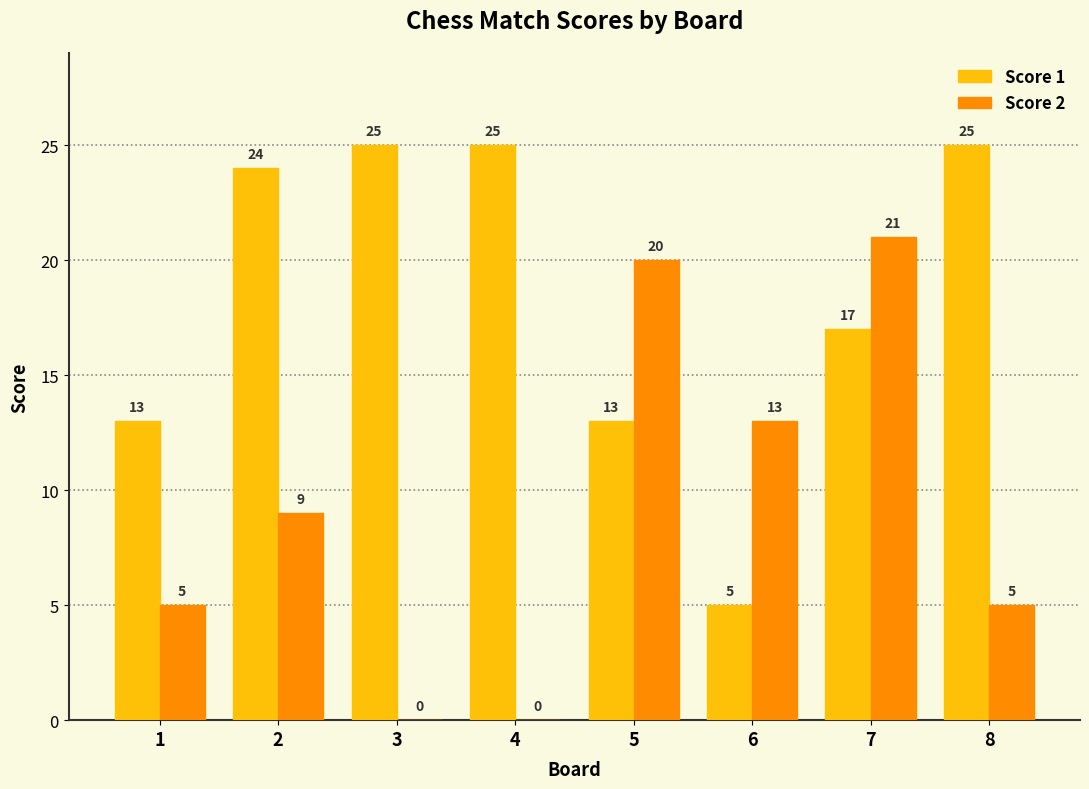

What is the total value across all series at 1?

18